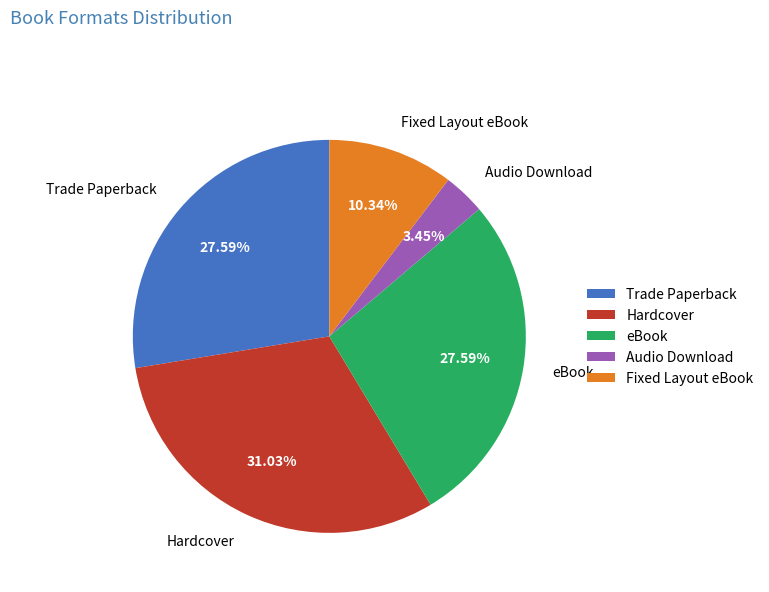

To the nearest percent, what is the difference between the Trade Paperback and Fixed Layout eBook slice percentages?

17%